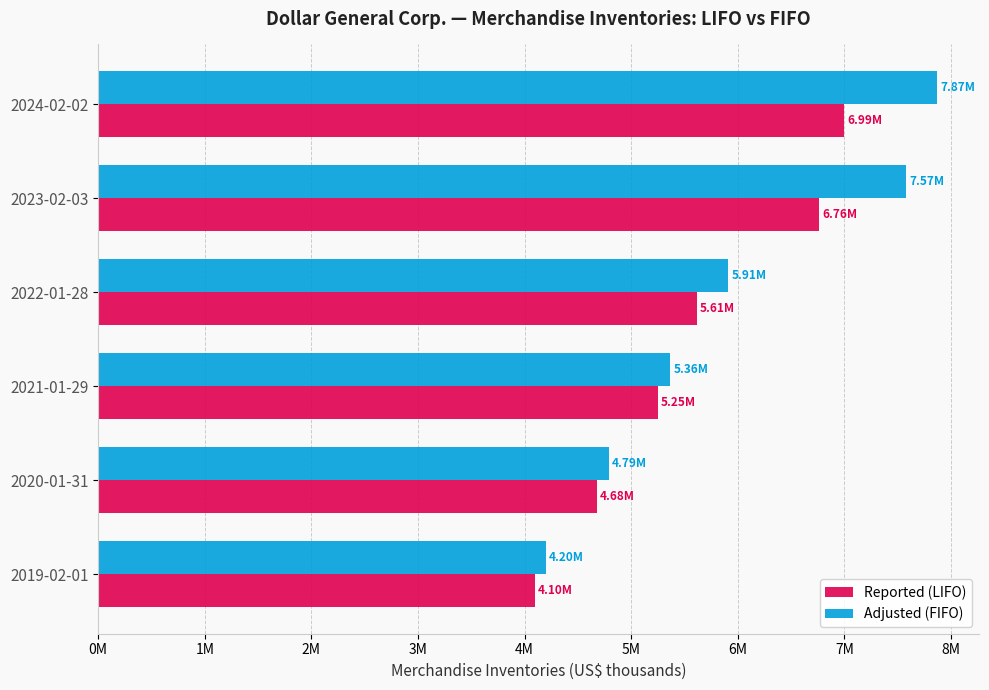

What are all the series names shown in the legend?

Reported (LIFO), Adjusted (FIFO)